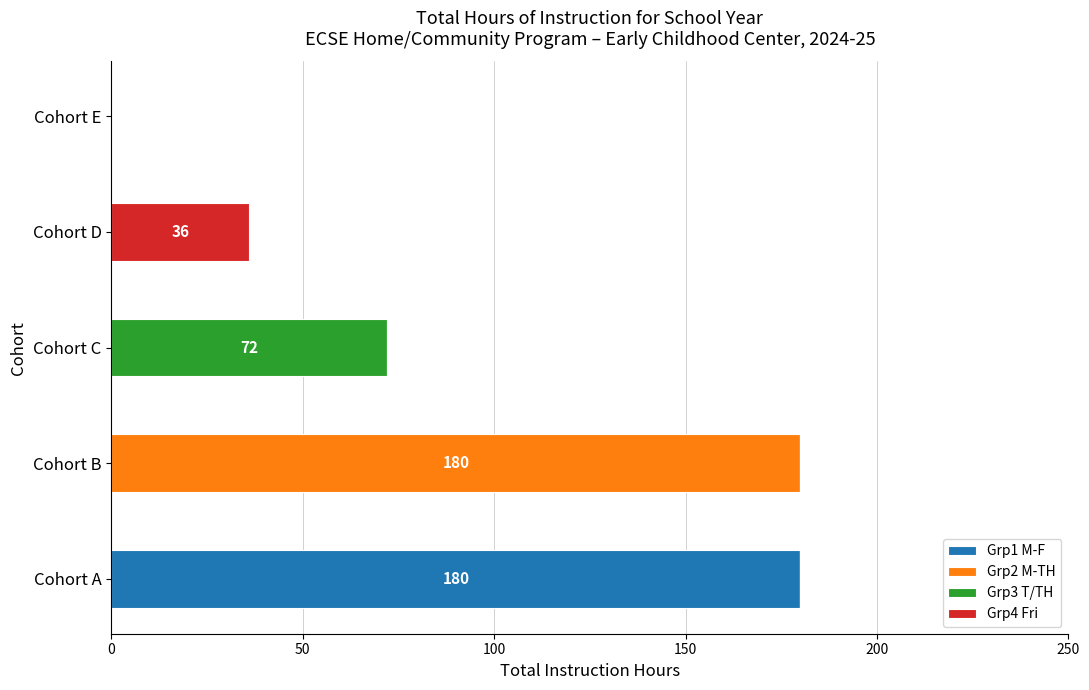

What is the total value across all series at Cohort A?

180